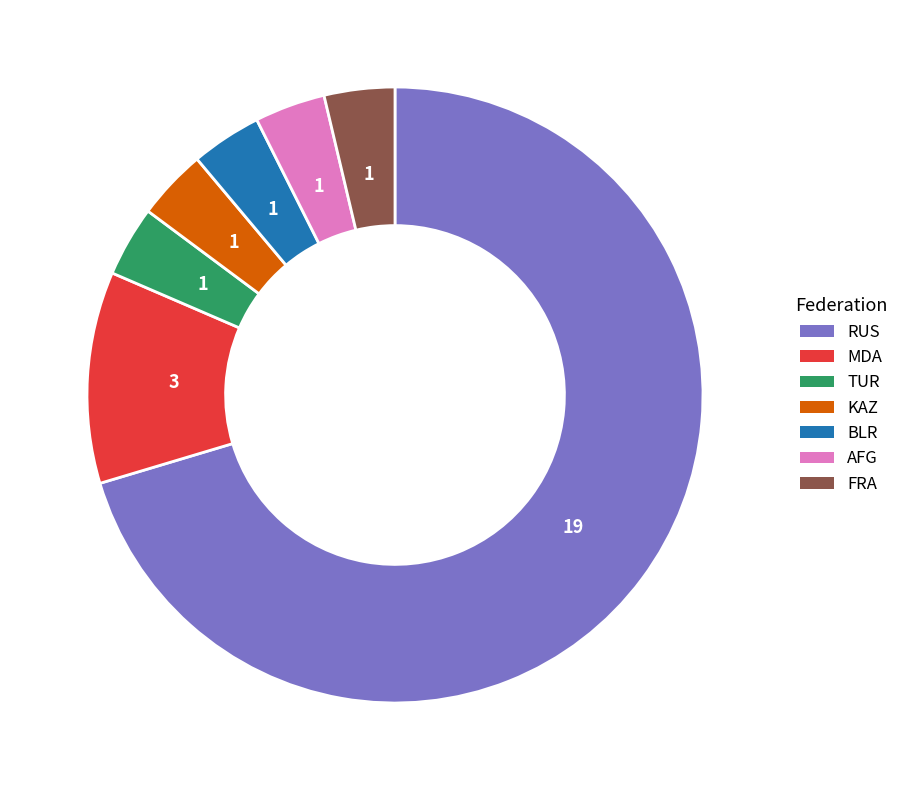

Is it true that FRA is 4% of the pie?

True